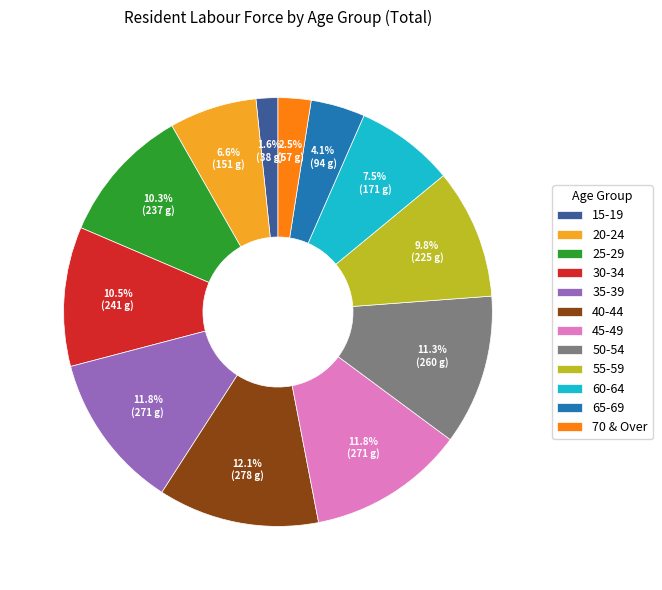

Count the number of slices in the pie.

12